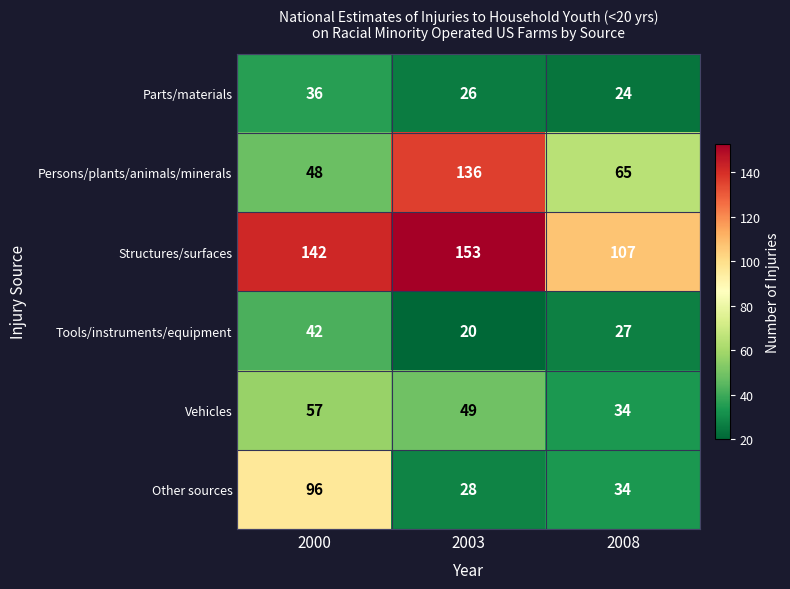

What is the average value of the Tools/instruments/equipment series?

30